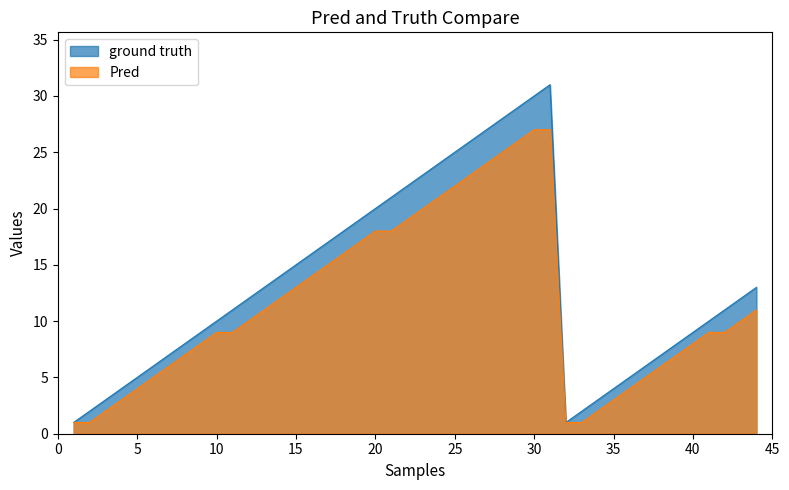

What is the lowest value of the ground truth series?

1